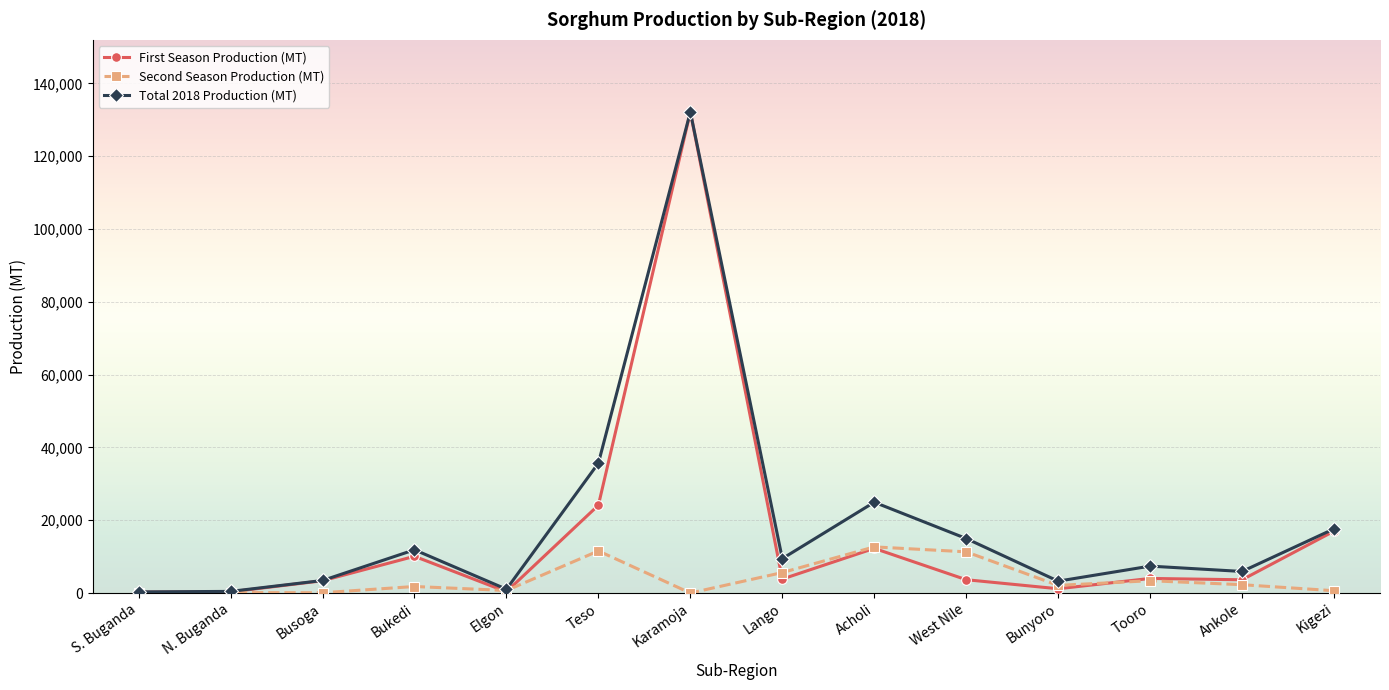

Is it true that Second Season Production (MT) equals 0 at Karamoja?

True